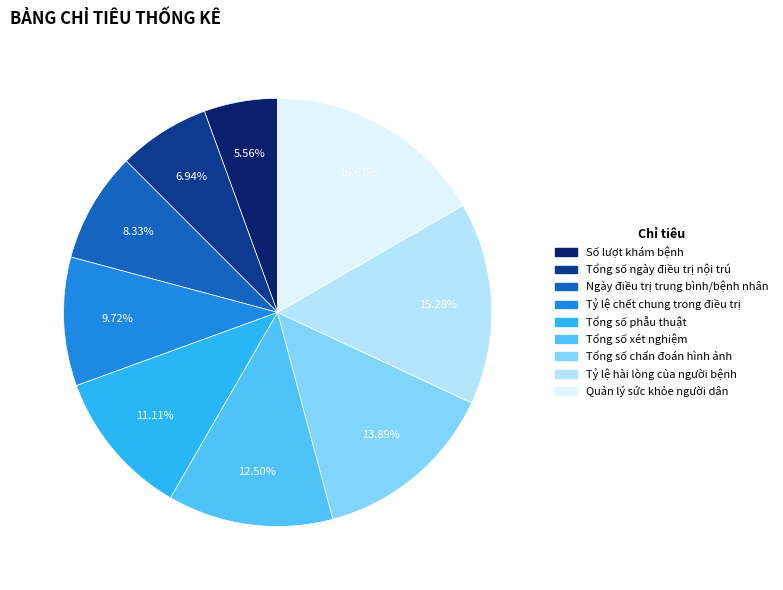

Count the number of slices in the pie.

9